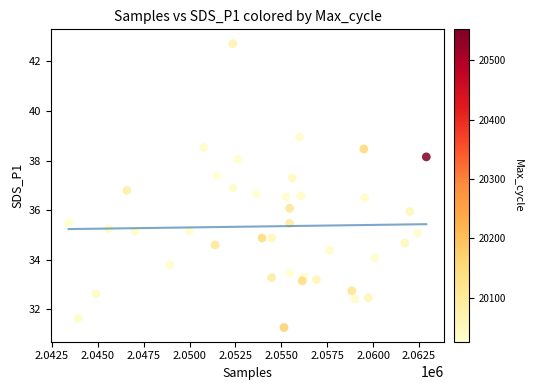

What is the range of X values (max minus min)?

19481.0